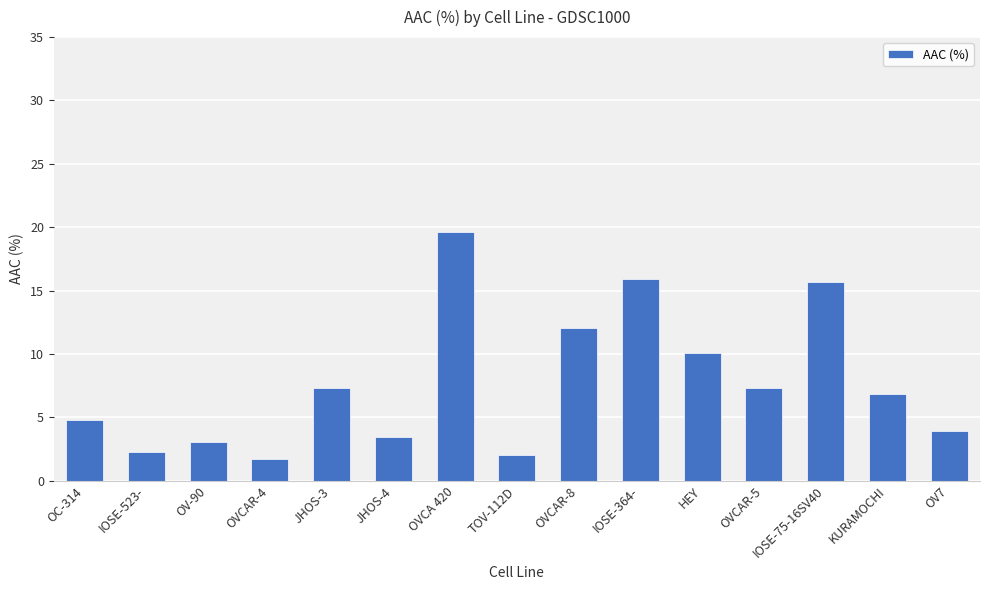

The value at OC-314 is 6.6. True or false?

False